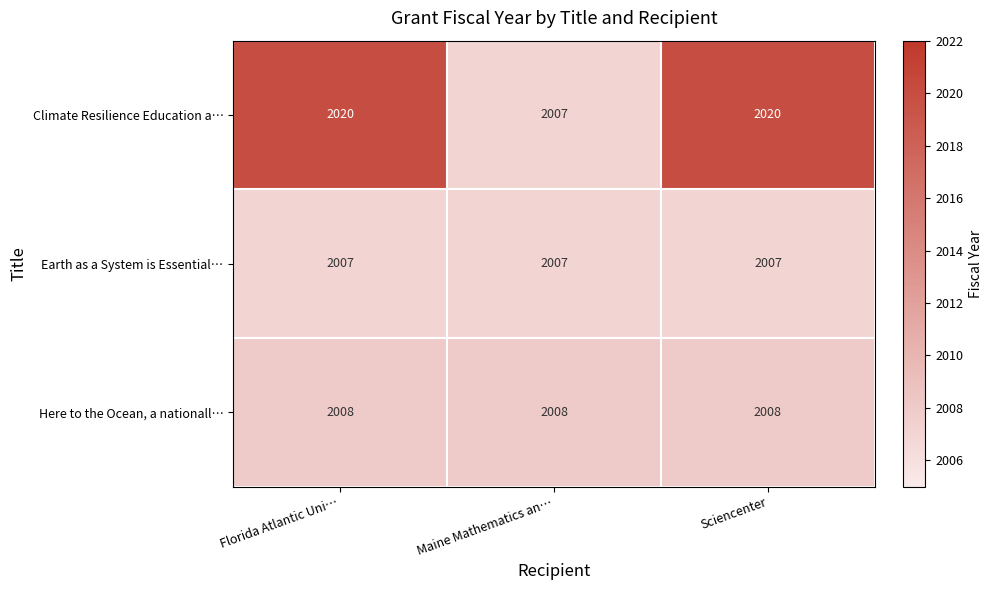

Where is Climate Resilience Education a… nearest to the value 2013?

Maine Mathematics an…